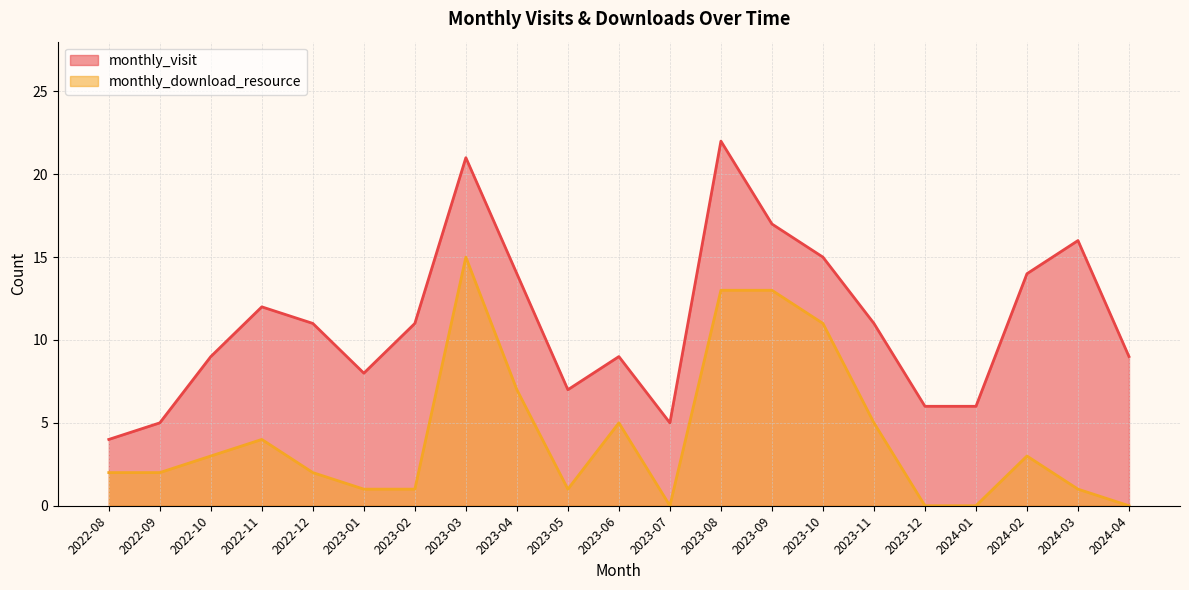

What is the difference between the monthly_visit values at 2023-04 and 2024-03?

2